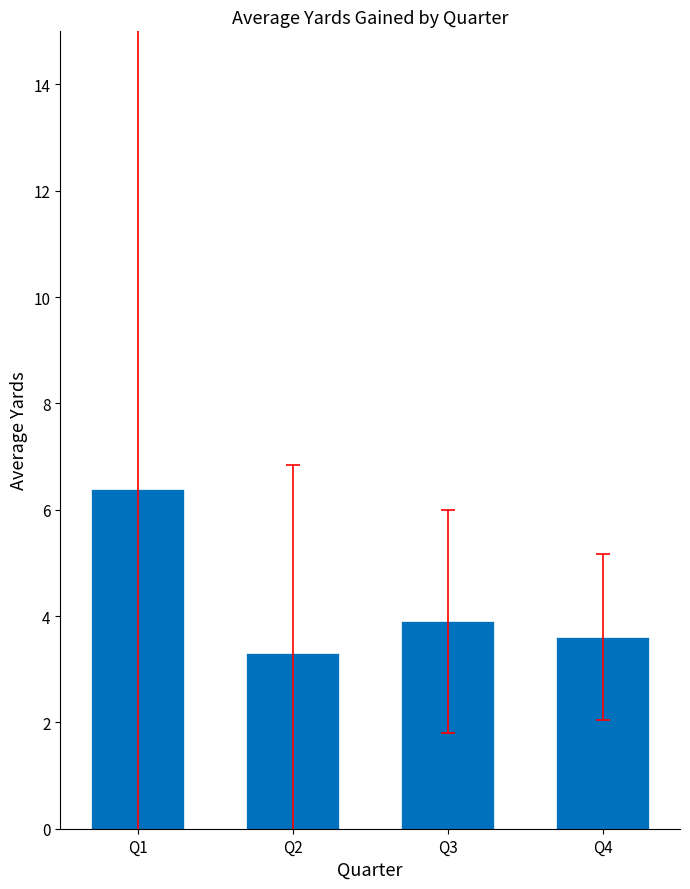

How many series are shown in this chart?

1